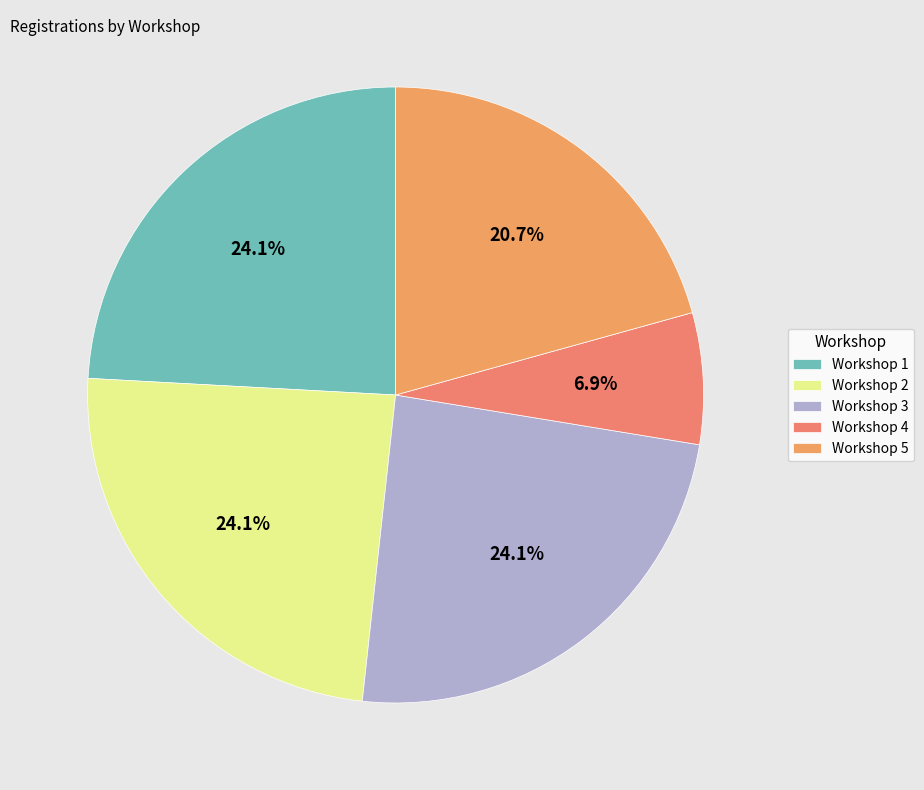

What is the total percentage of Workshop 3 and Workshop 4?

31.0%